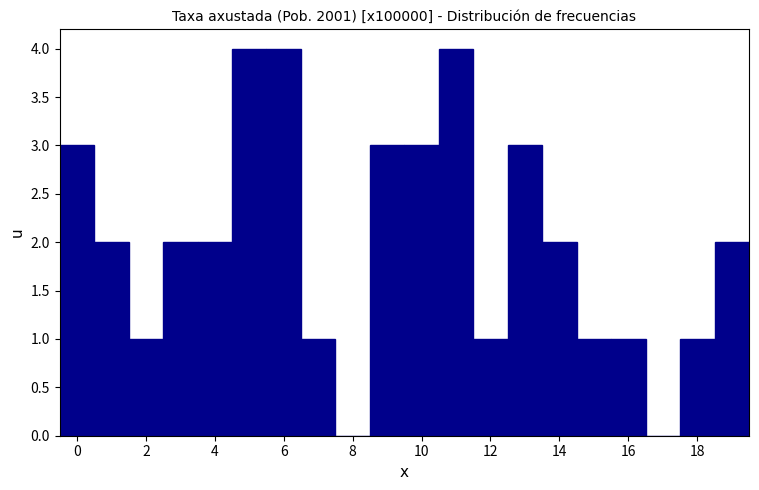

How tall is the bar that spans 1.5 to 2.5 on the x-axis? Neither the bar edges nor the heights are printed on the chart, so give them approximately, as read against the axes.

1